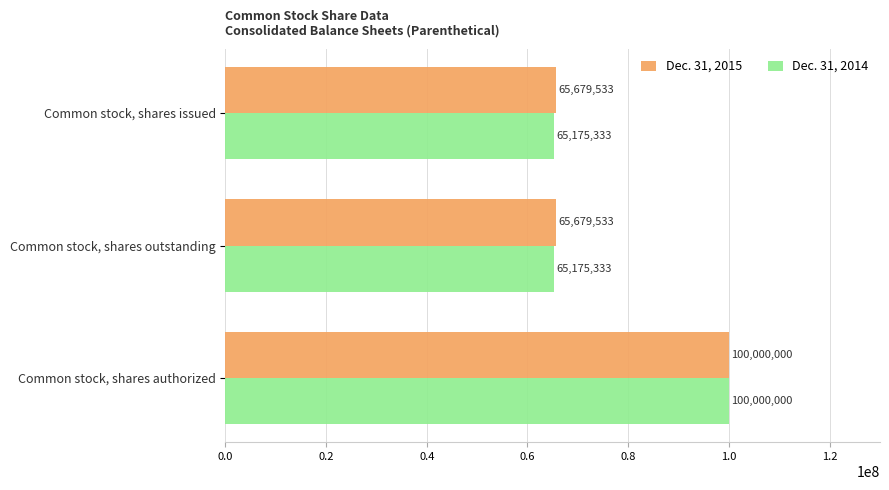

What is the average value of the Dec. 31, 2014 series?

76783555